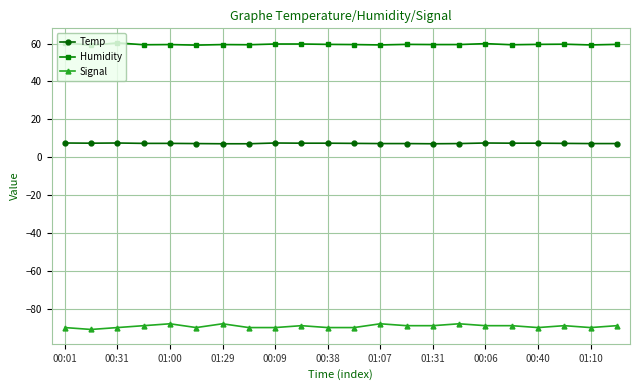

Rank the series by their maximum value, from lowest to highest.

Signal, Temp, Humidity